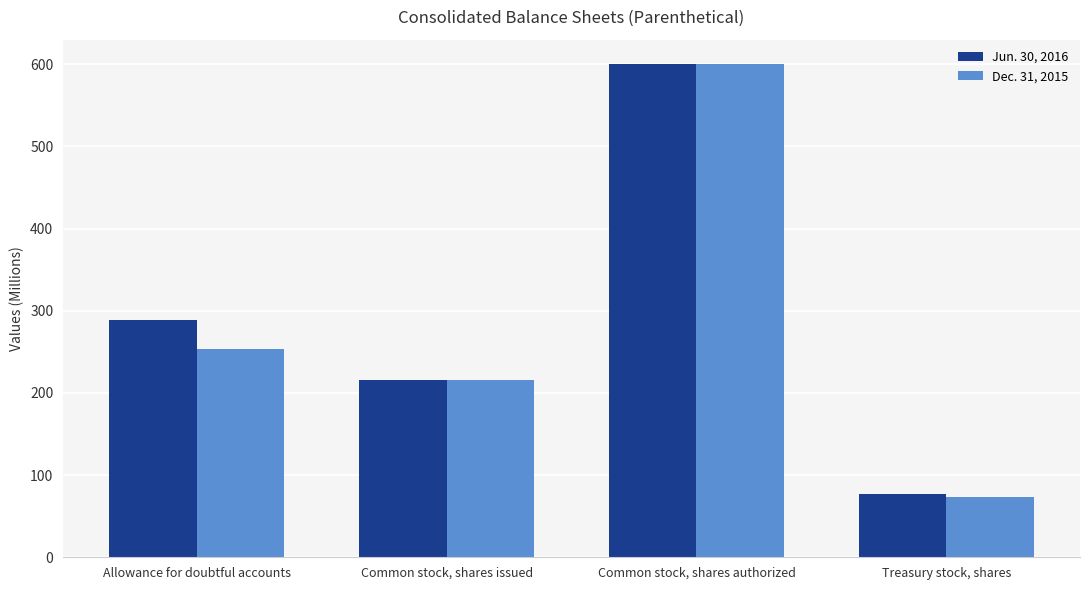

The value of Jun. 30, 2016 at Allowance for doubtful accounts is 110. True or false?

False